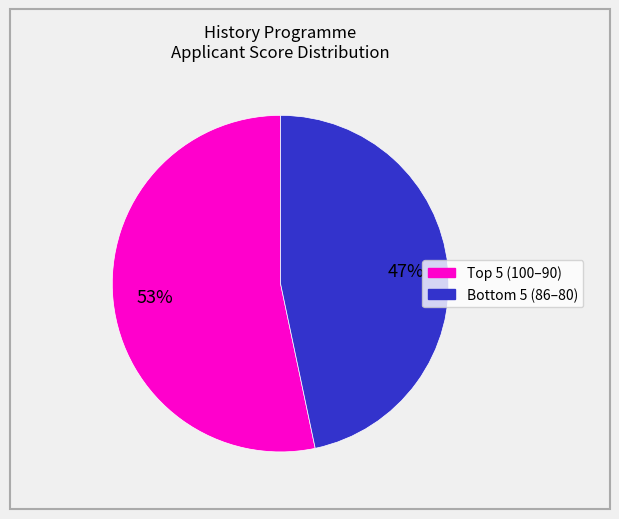

Is there any slice that represents more than half of the pie?

Yes